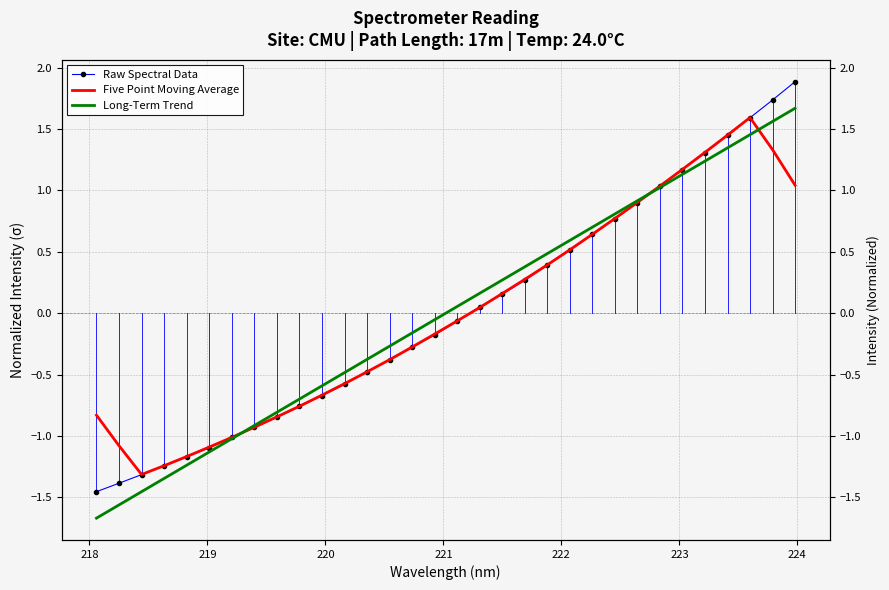

True or false: Long-Term Trend has more than 0 points higher than both neighbors.

False